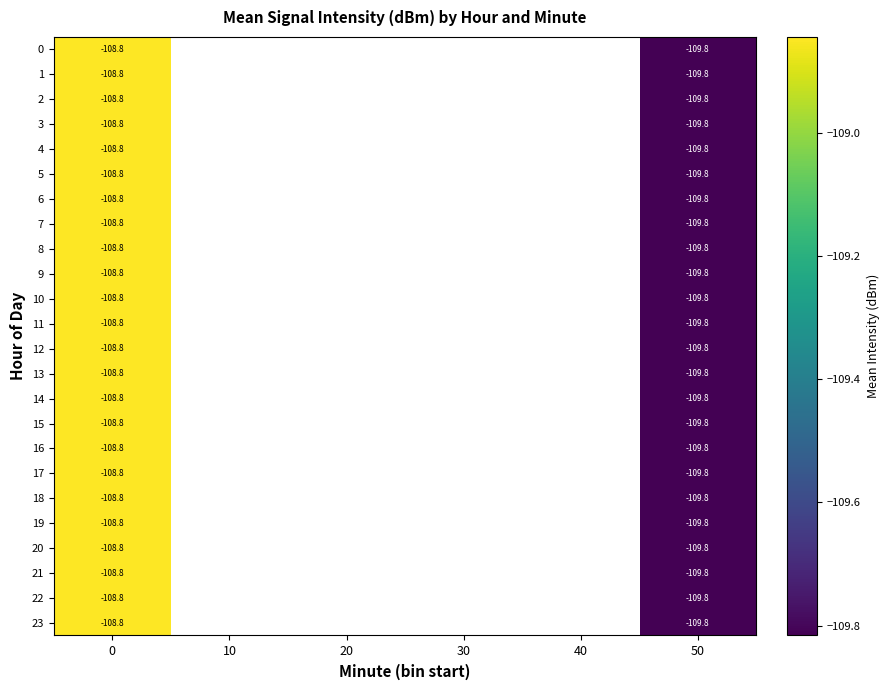

Is the value of 6 at 50 greater than the value of 1 at 0?

No